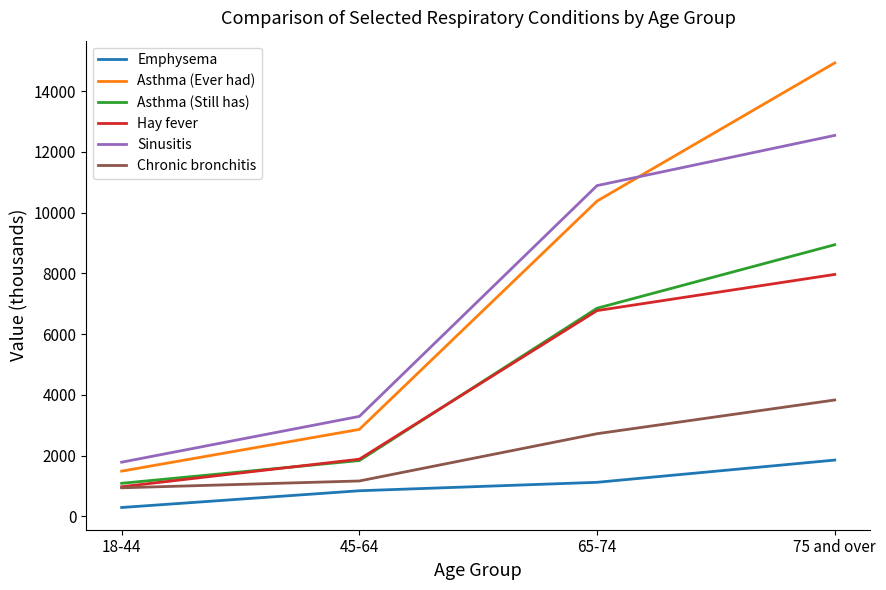

True or false: Sinusitis has a value of 3291 at 45-64.

True